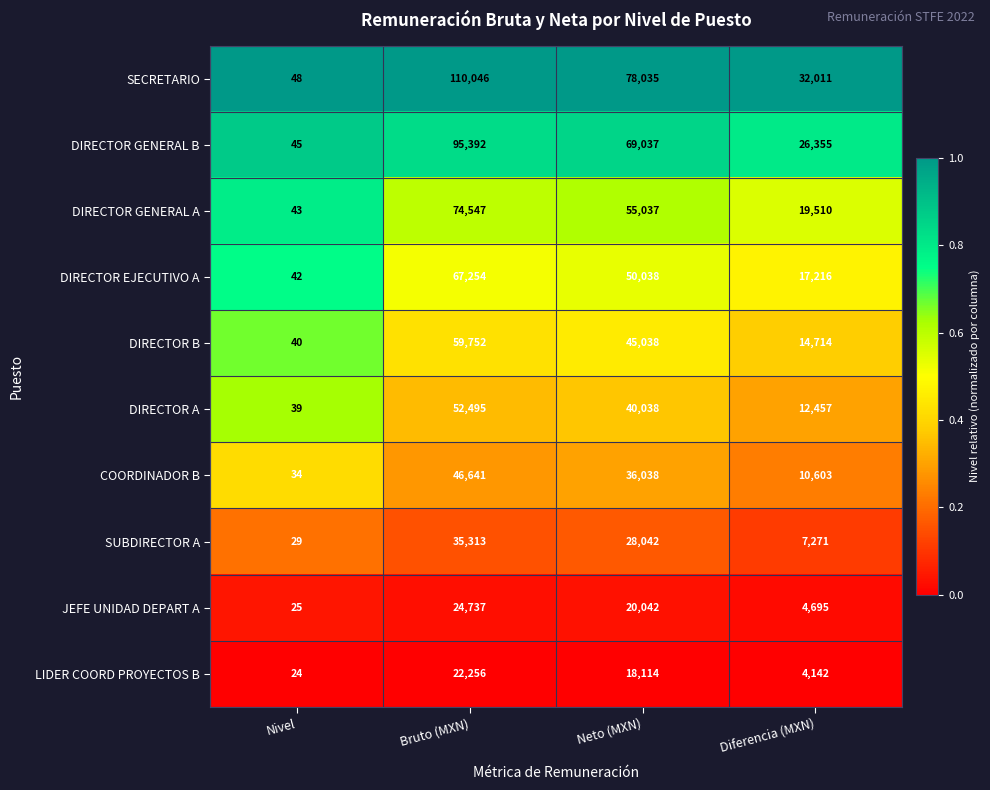

Rank the series by their maximum value, from highest to lowest.

SECRETARIO, DIRECTOR GENERAL B, DIRECTOR GENERAL A, DIRECTOR EJECUTIVO A, DIRECTOR B, DIRECTOR A, COORDINADOR B, SUBDIRECTOR A, JEFE UNIDAD DEPART A, LIDER COORD PROYECTOS B